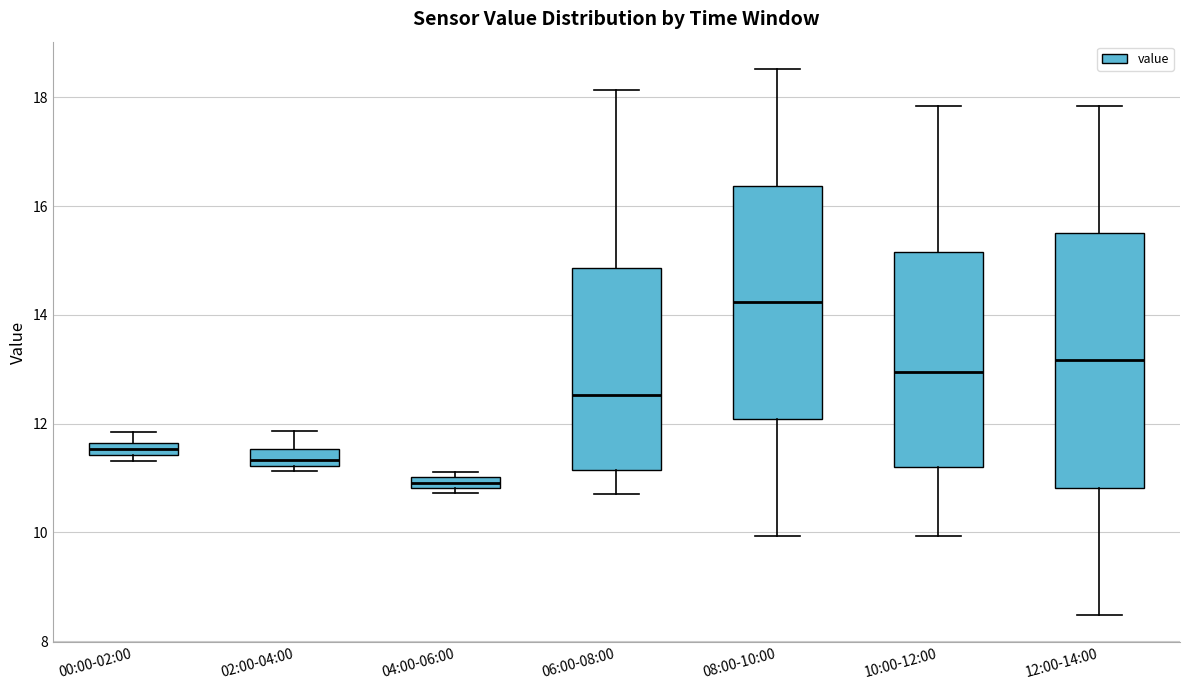

Which box is the tallest, from its lower edge to its upper edge?

12:00-14:00